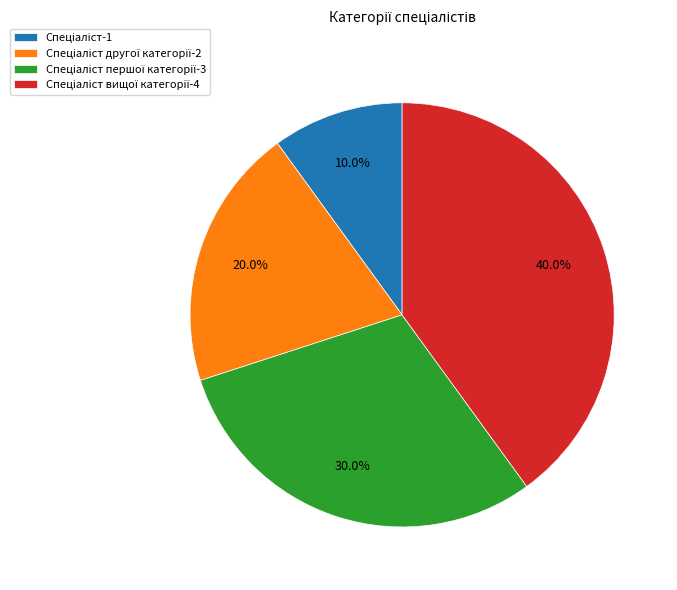

Is there a majority slice in this chart?

No